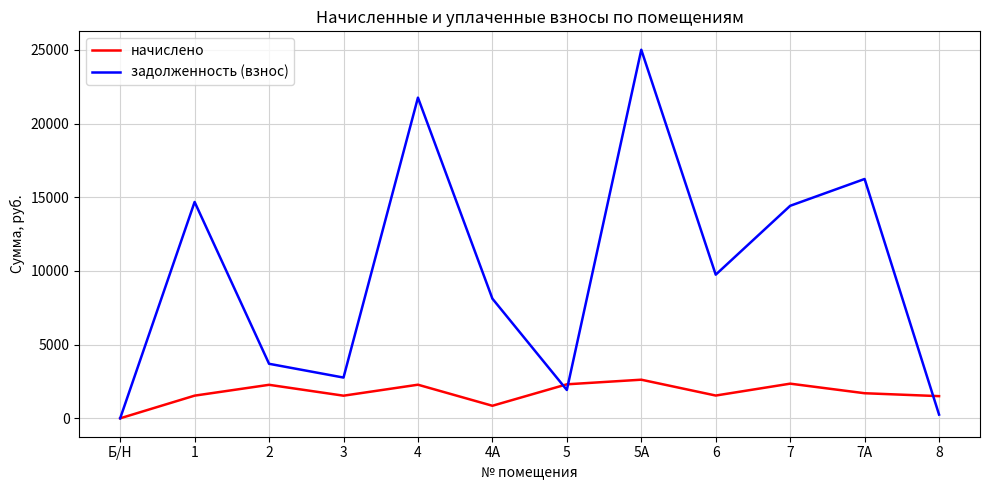

What are all the series names shown in the legend?

начислено, задолженность (взнос)